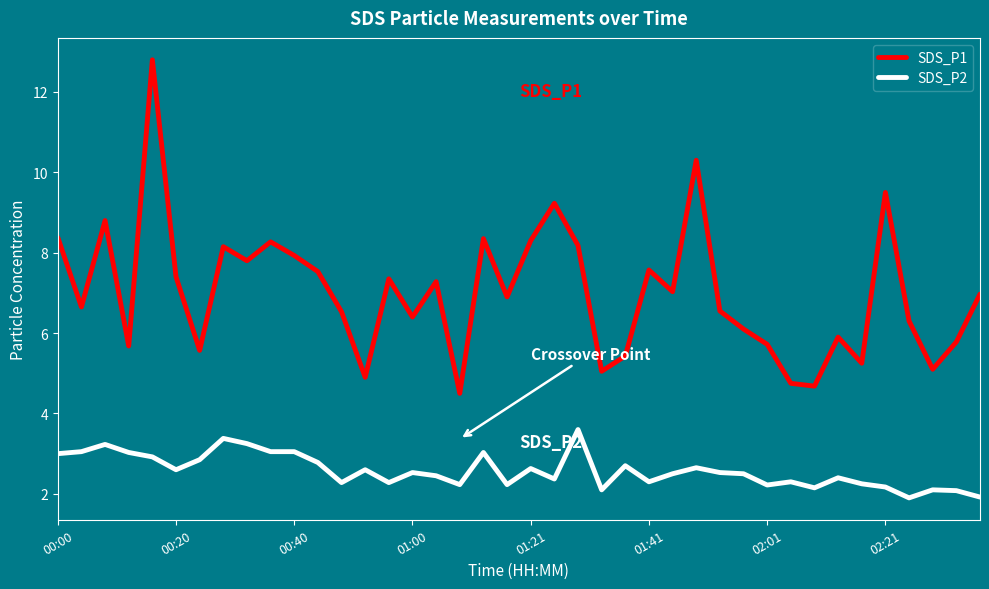

What is the smallest value displayed?

1.9